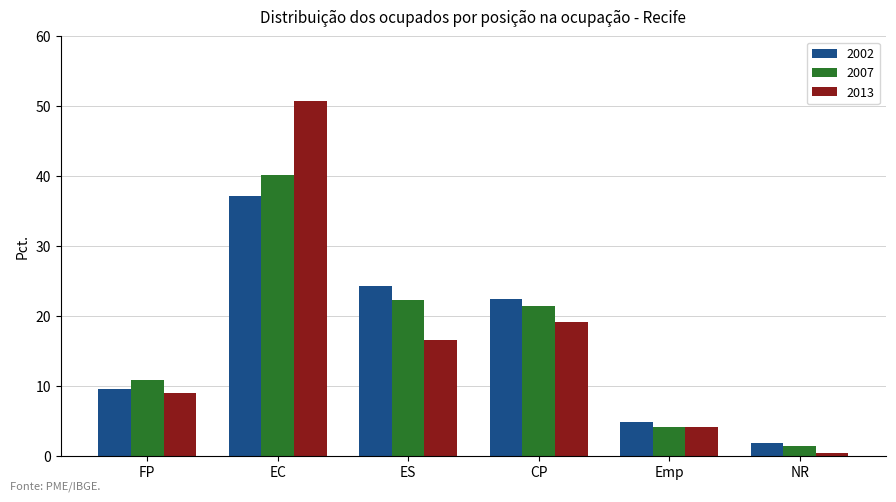

Is the value of 2013 at ES greater than the value of 2002 at CP?

No